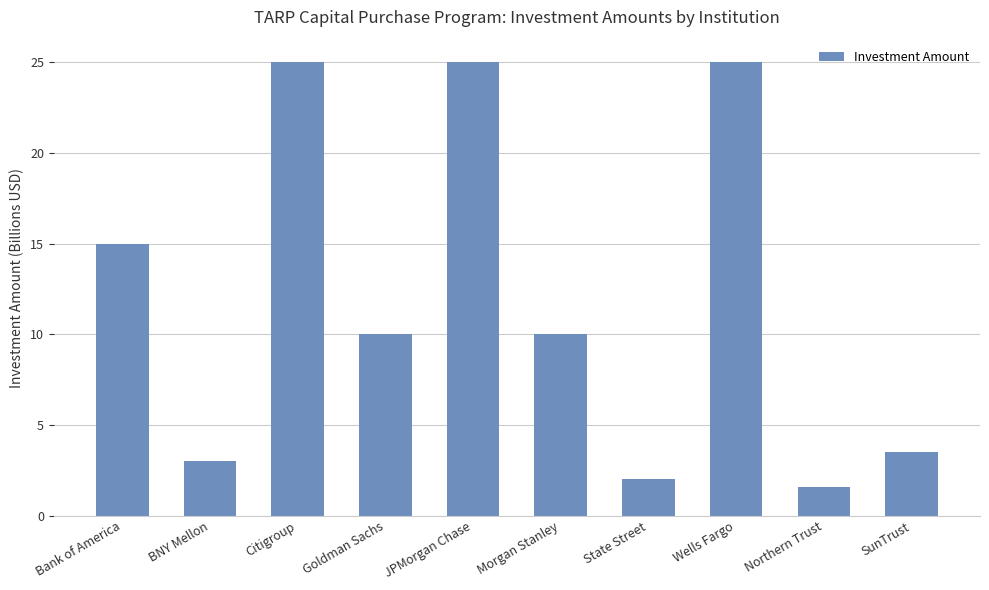

What is the difference between the maximum and second lowest values?

23.0